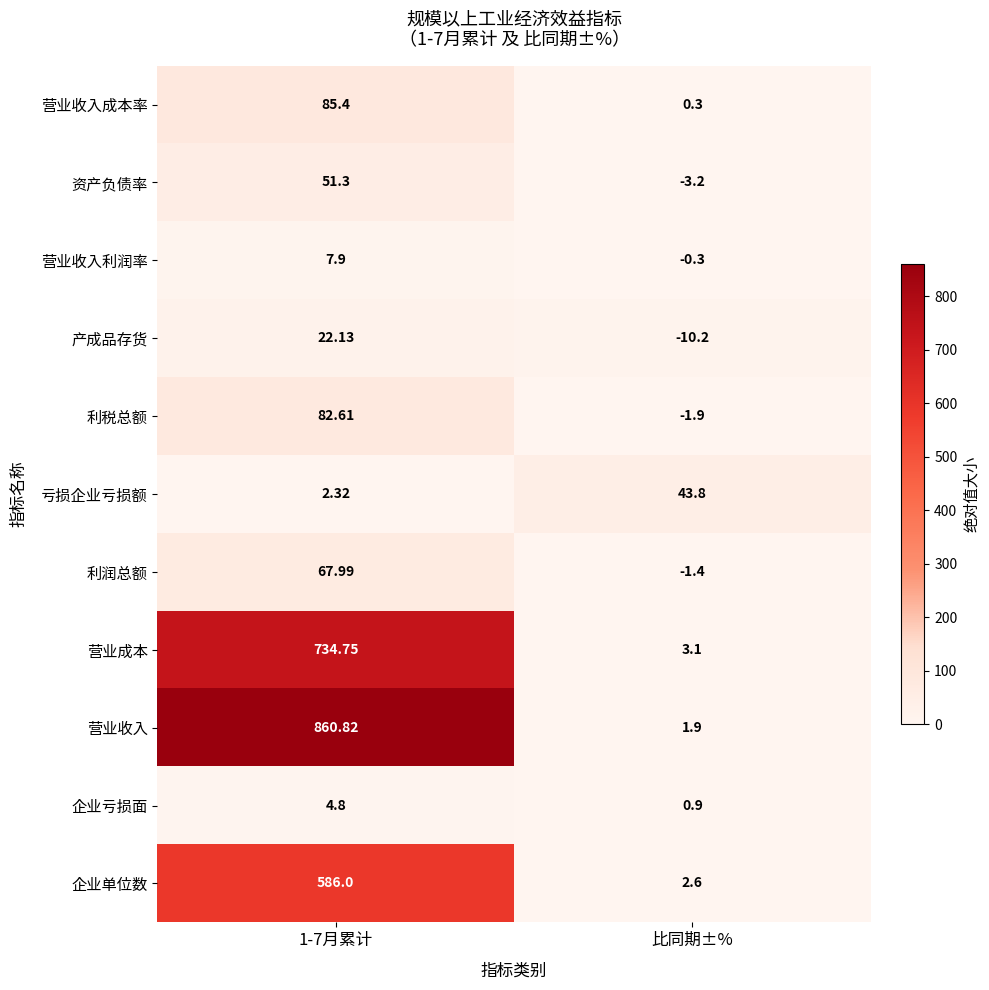

At which category does the chart reach its minimum across all series?

比同期±%